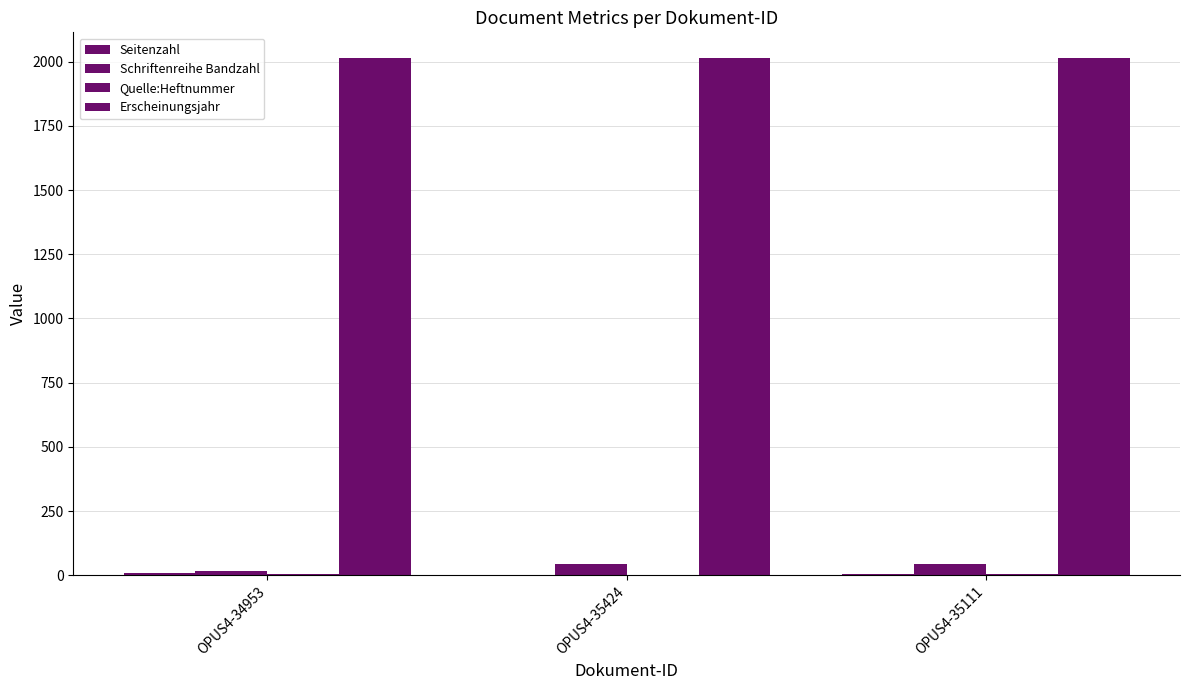

Are the bars horizontal?

No